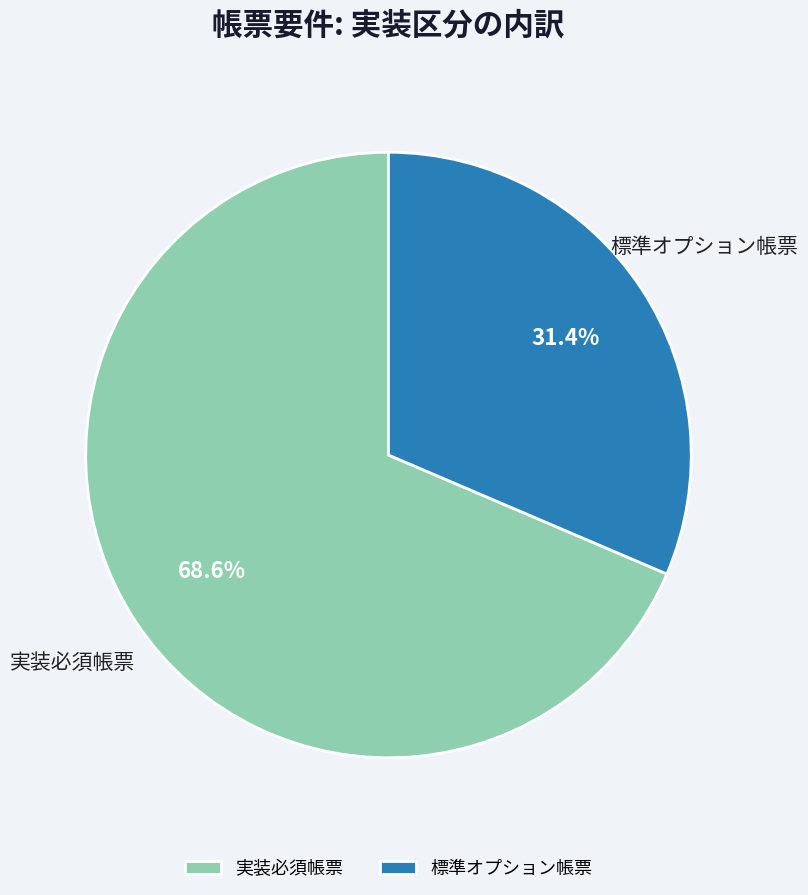

To the nearest percent, what is the average slice percentage?

50%